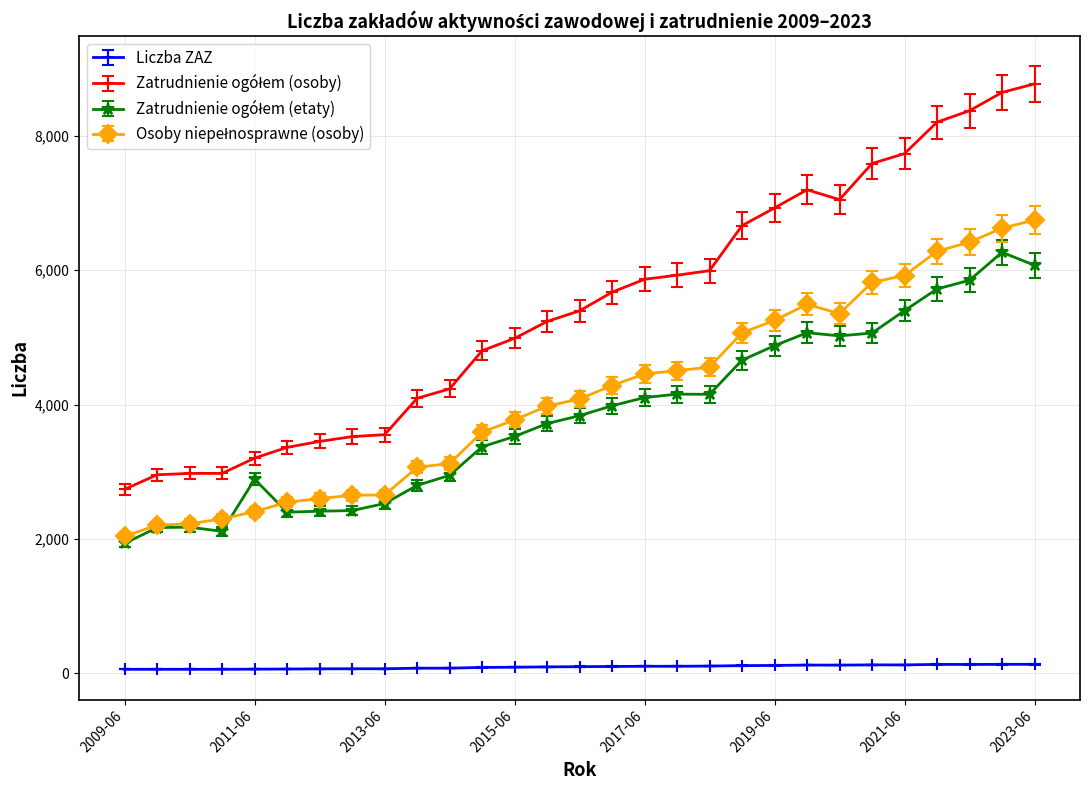

How many lines are shown in the chart?

4